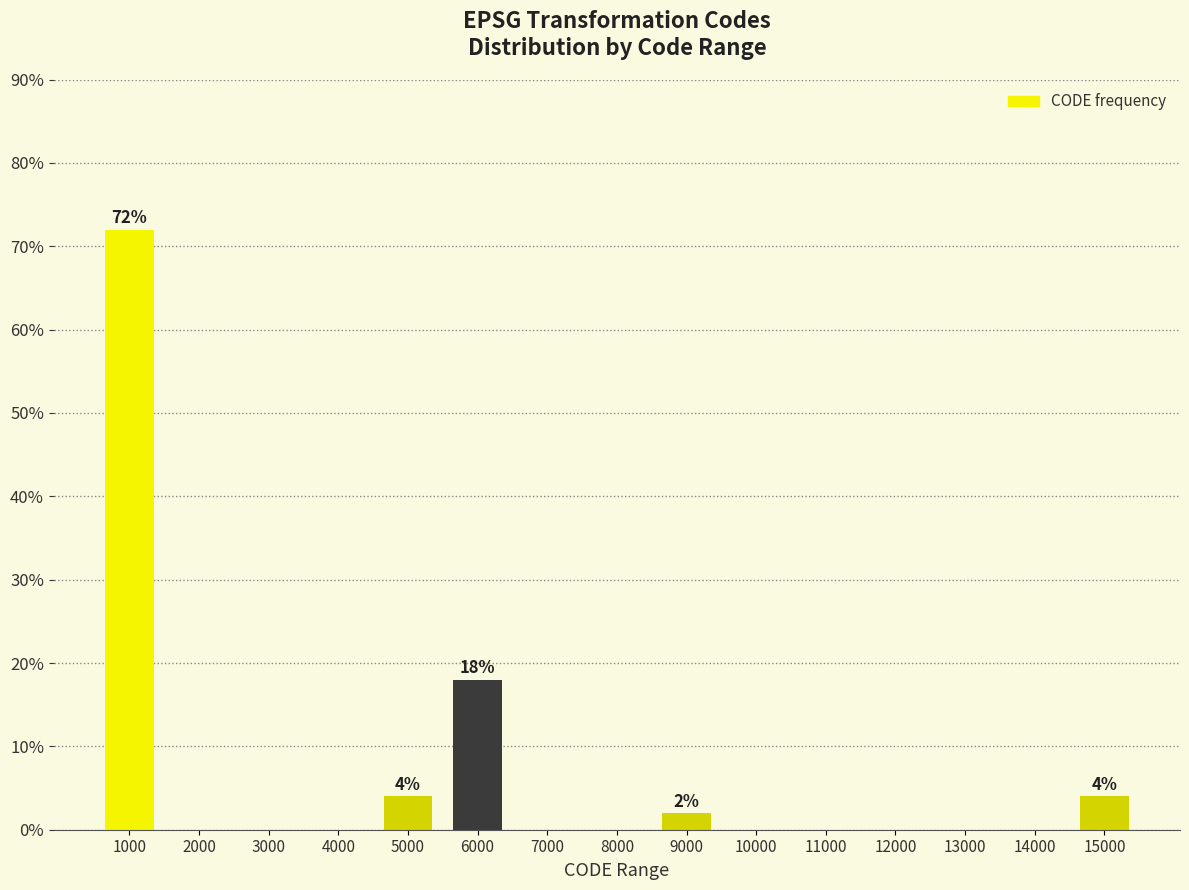

Reading left to right, transcribe all the data shown in this chart.

1000=72	2000=0	3000=0	4000=0	5000=4	6000=18	7000=0	8000=0	9000=2	10000=0	11000=0	12000=0	13000=0	14000=0	15000=4